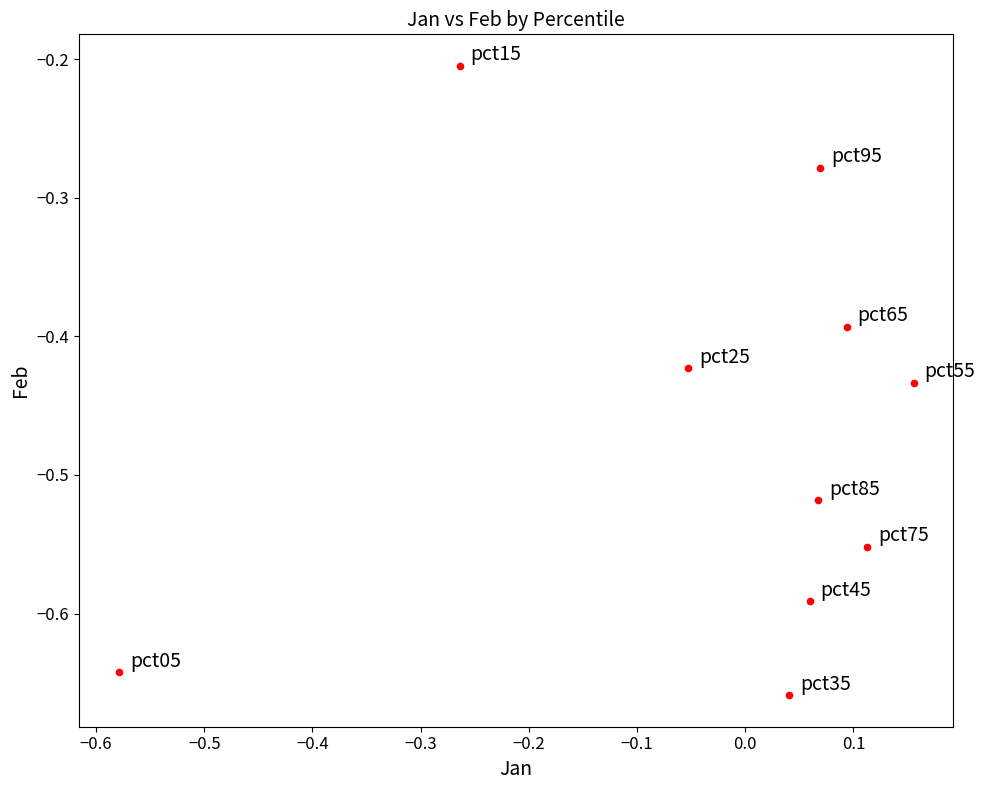

What is the range of X values (max minus min)?

0.7